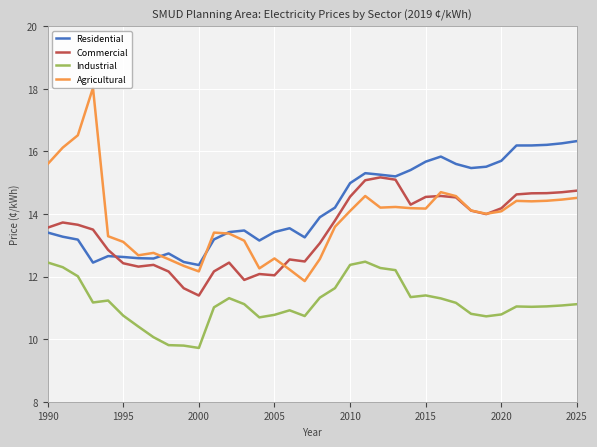

What is the average value of the Commercial series?

13.5